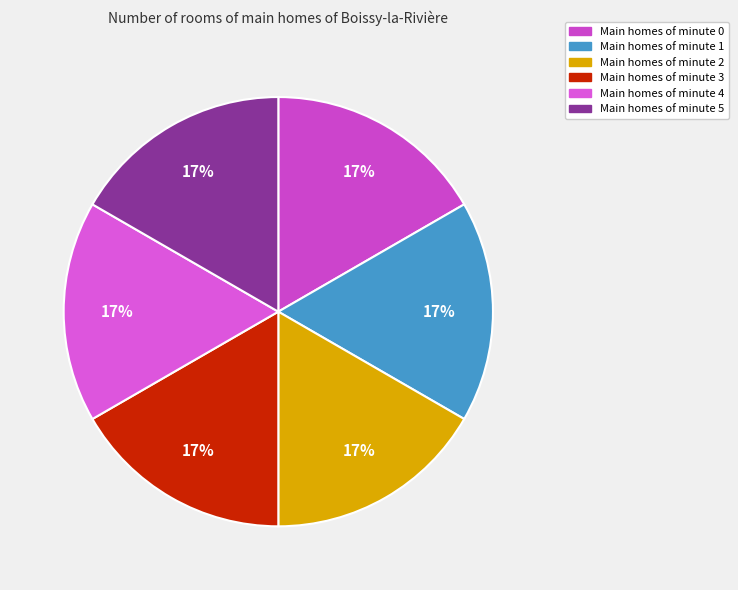

Does any single category account for the majority?

No